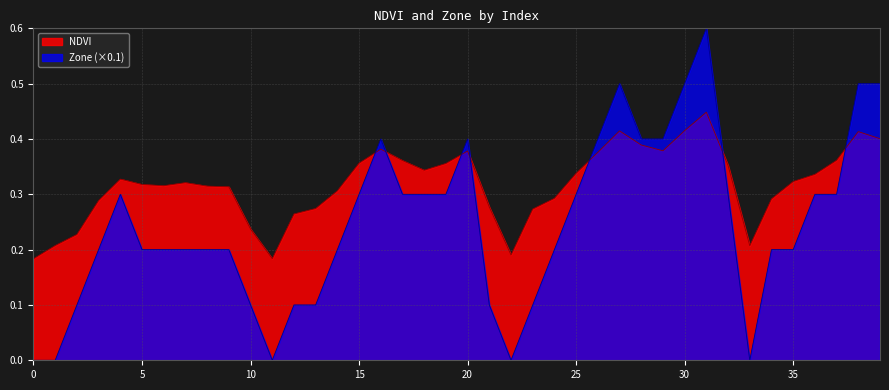

In NDVI, how many points are lower than both neighbors (excluding endpoints)?

6